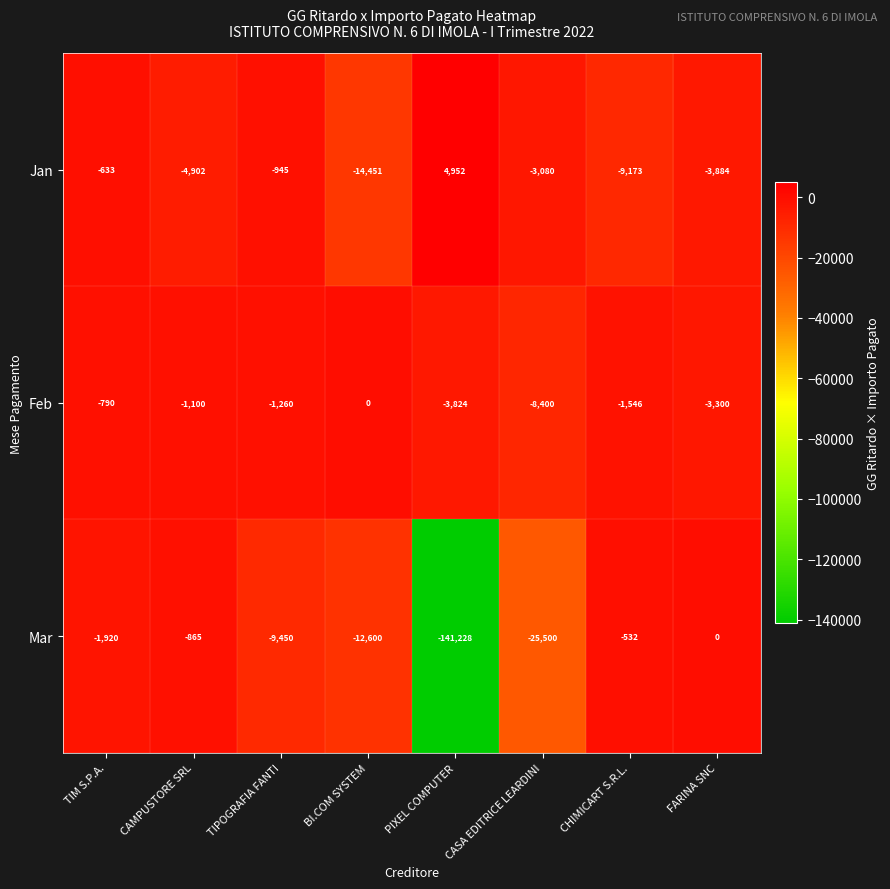

What is the difference between the Mar values at CAMPUSTORE SRL and TIM S.P.A.?

1055